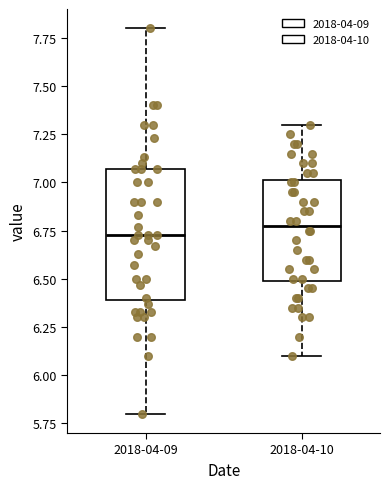

Where is the upper edge of the box for 2018-04-09 on the y-axis? The values are not printed on the chart, so give them approximately, as read against the axis.

7.05